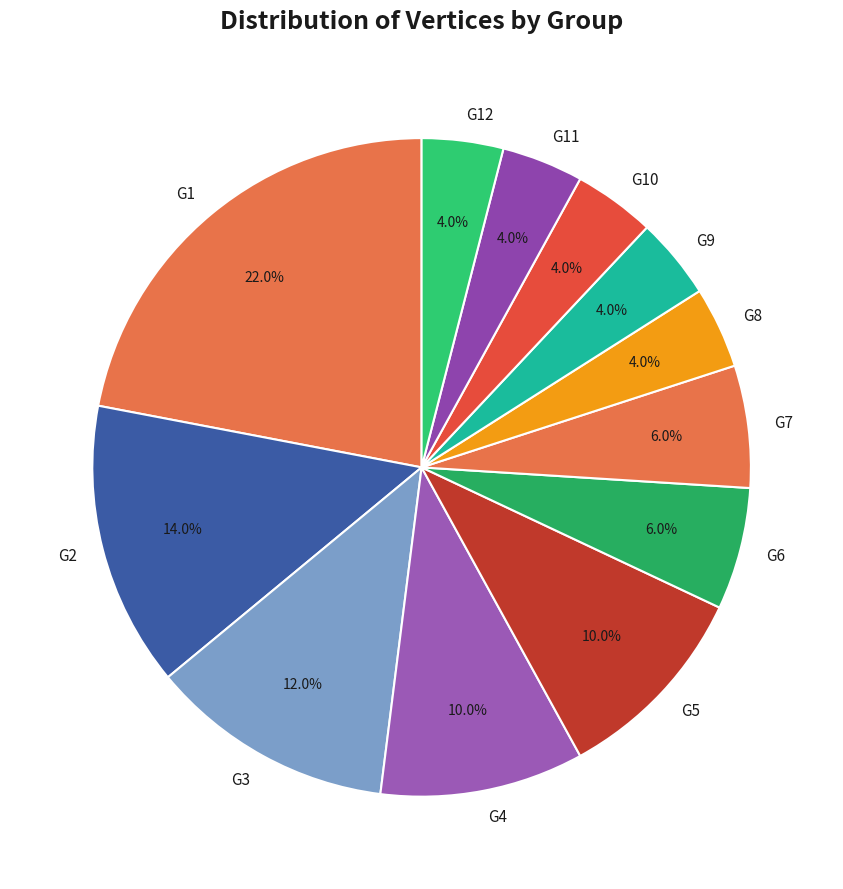

True or false: G1 accounts for 32% of the total.

False